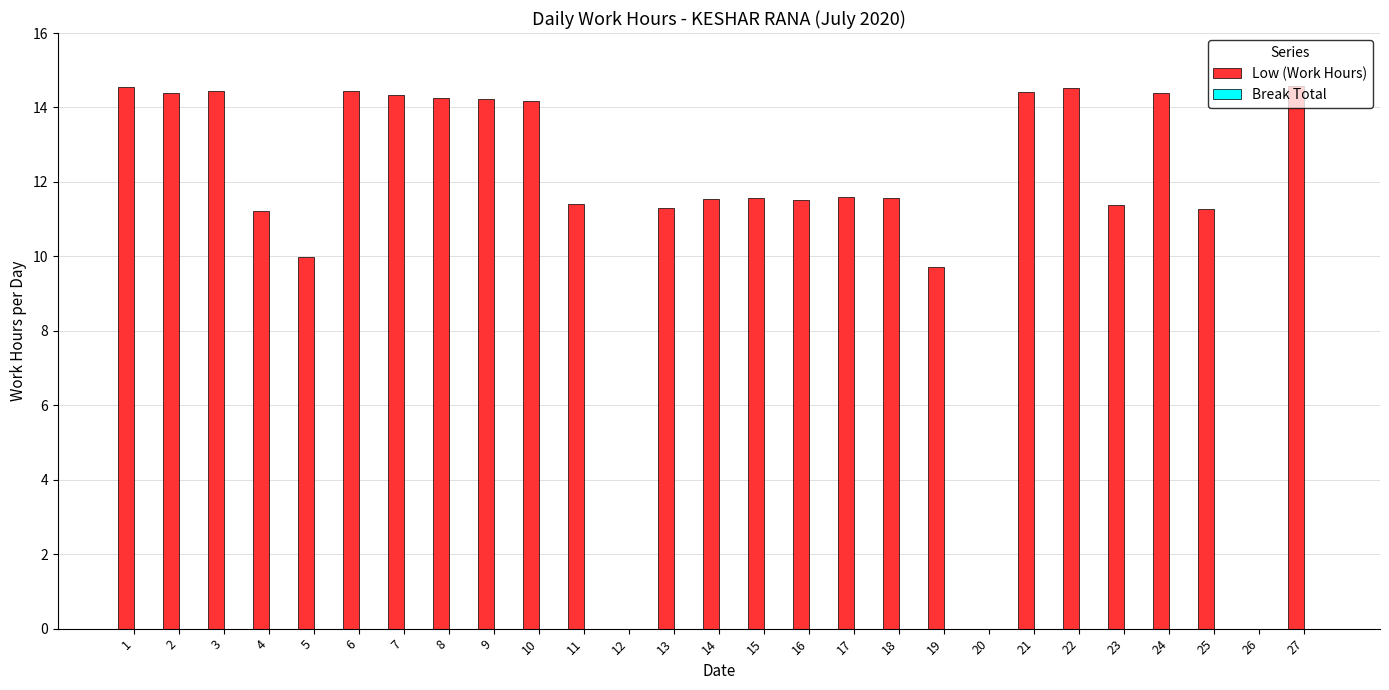

What is the greatest value displayed?

14.6